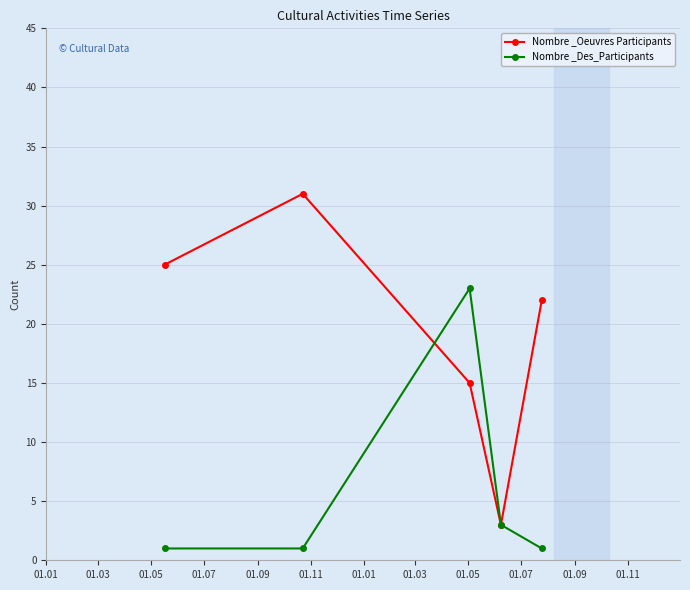

Reading left to right, list all the values displayed in this chart.

Nombre _Oeuvres Participants: 25	31	15	3	22
Nombre _Des_Participants: 1	1	23	3	1